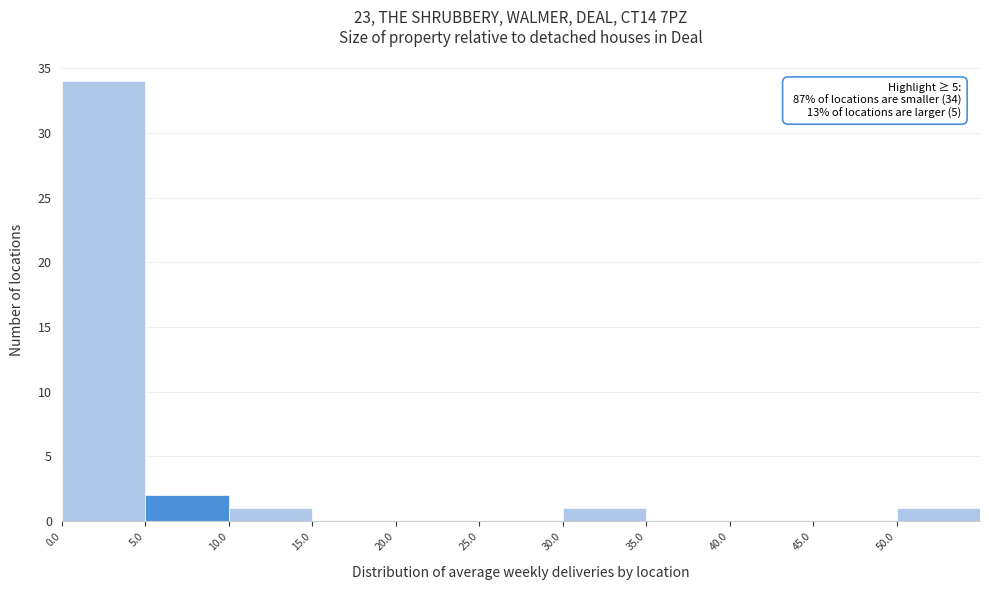

Which range on the x-axis has the tallest bar?

0 to 5